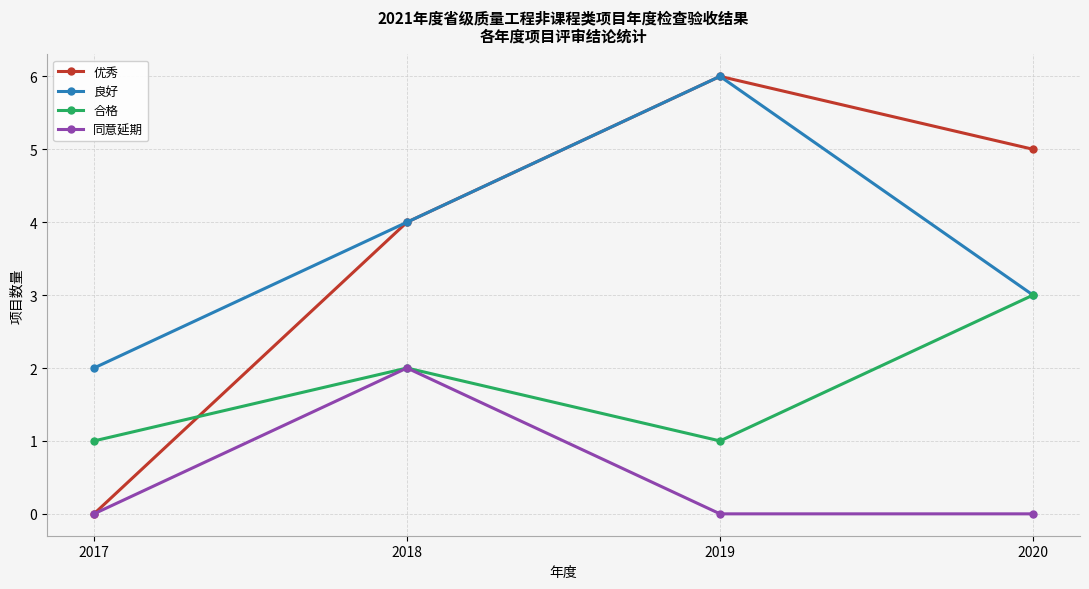

True or false: 同意延期 and 良好 cross at least once.

False